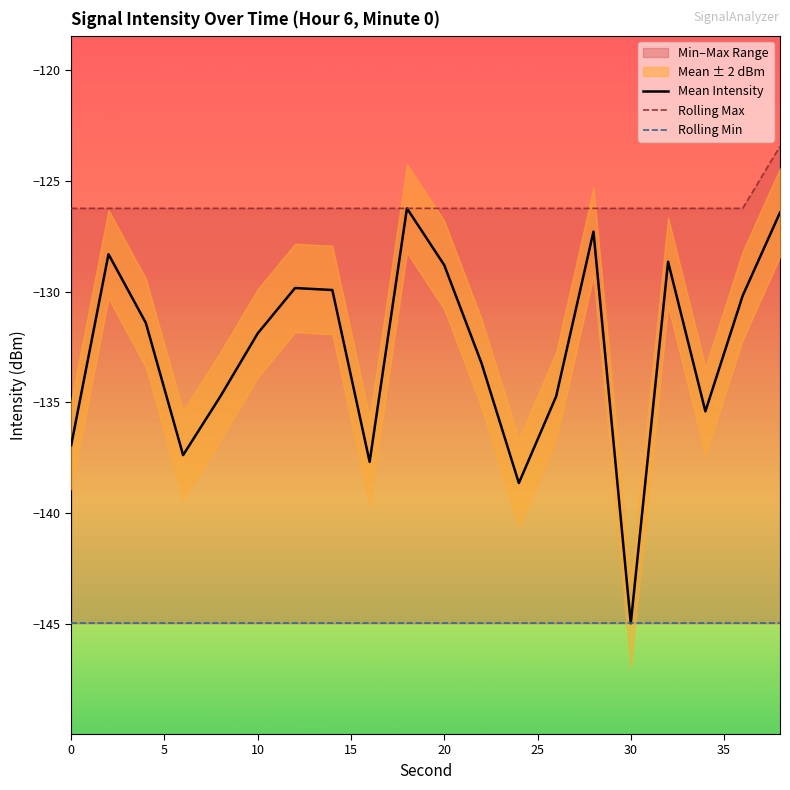

What is the highest value of the Mean Intensity series?

-126.2